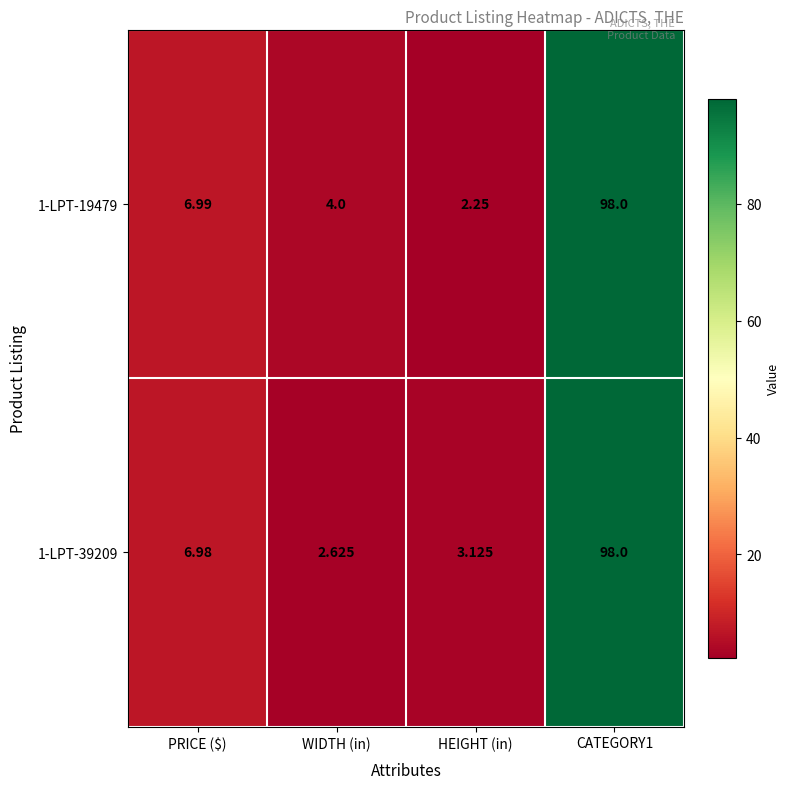

Where is 1-LPT-19479 nearest to the value 50?

PRICE ($)